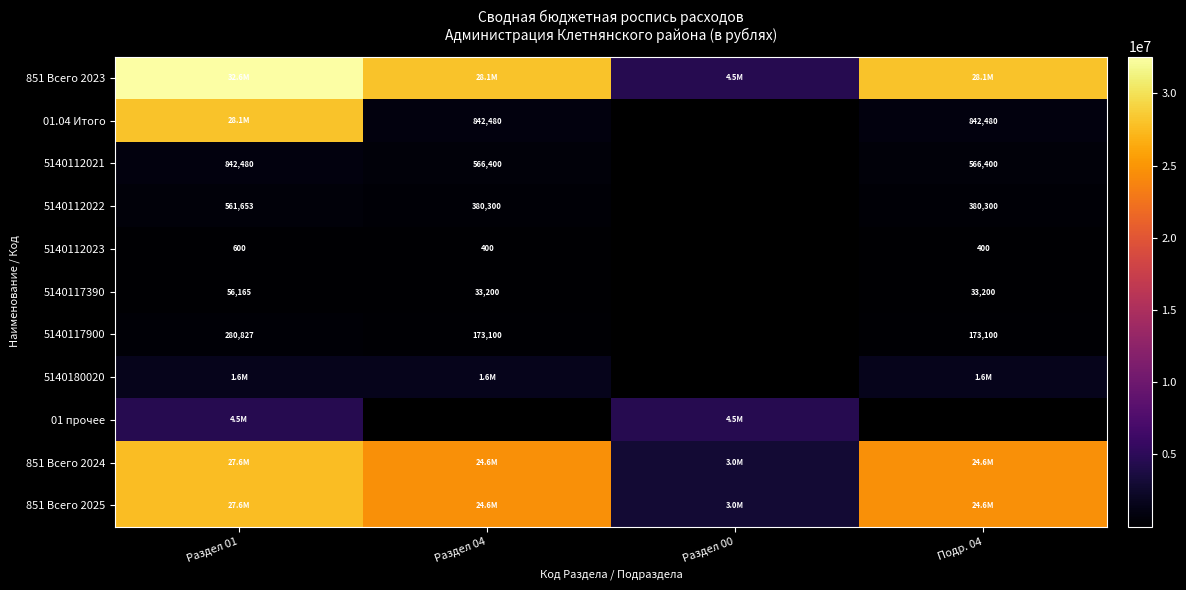

Is it true that 5140117900 equals 227446 at Подр. 04?

False